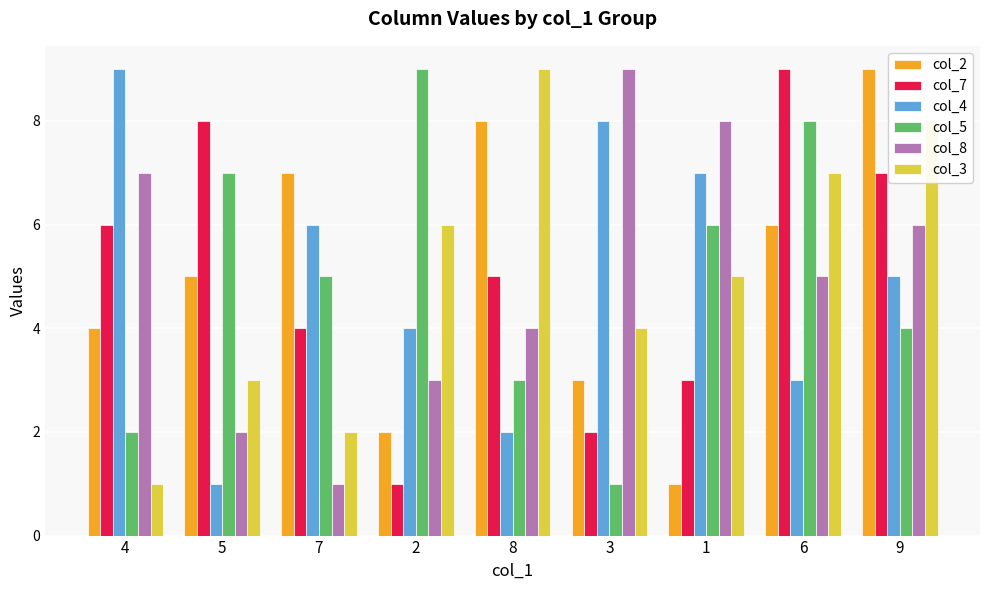

Which category has the lowest value in the col_2 series?

1